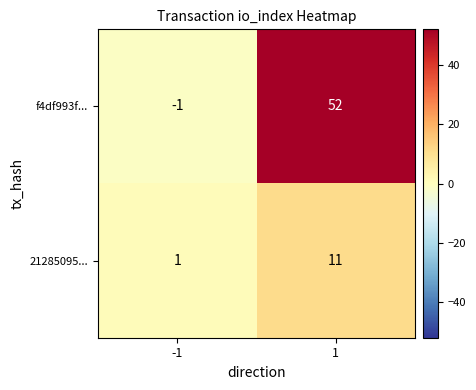

Reading left to right, extract all data points from this chart.

f4df993f...: -1	52
21285095...: 1	11